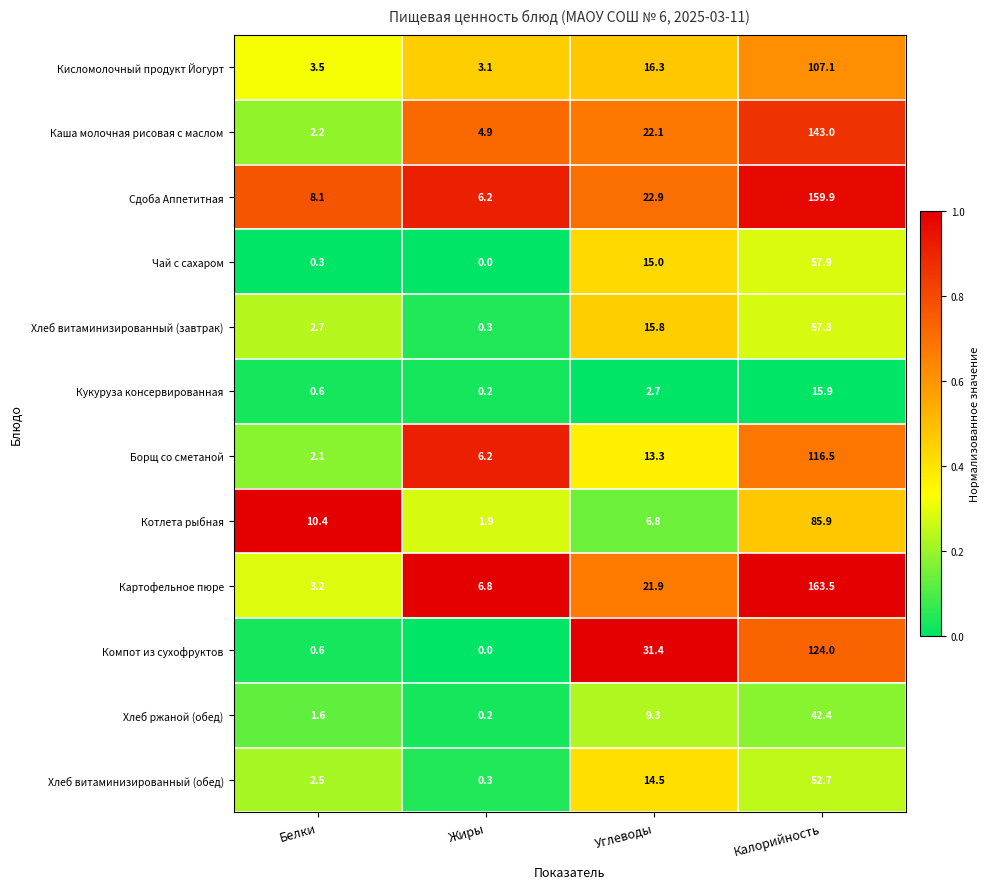

Which label corresponds to the largest value in the chart?

Калорийность